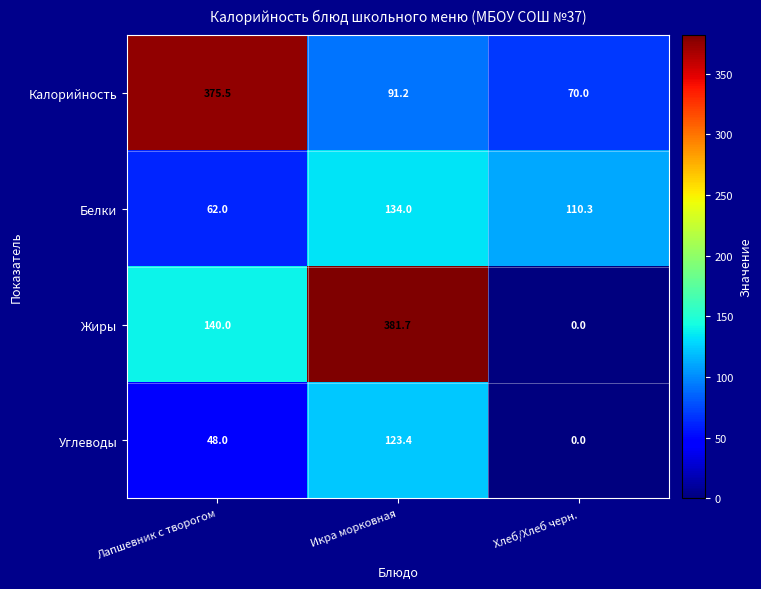

List the series in order of their peak value, lowest first.

Углеводы, Белки, Калорийность, Жиры